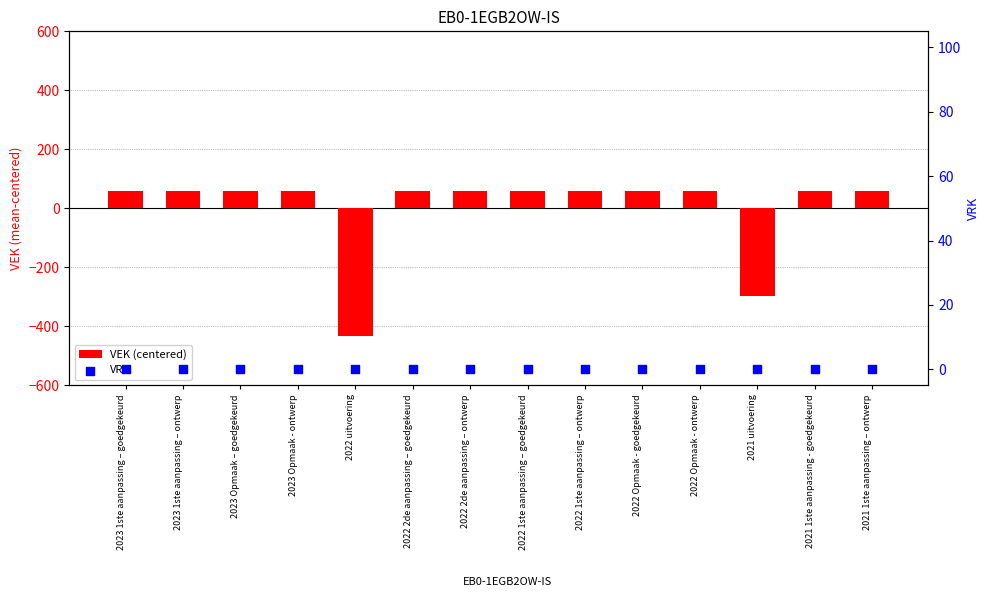

Which series has the largest total across all categories?

VRK